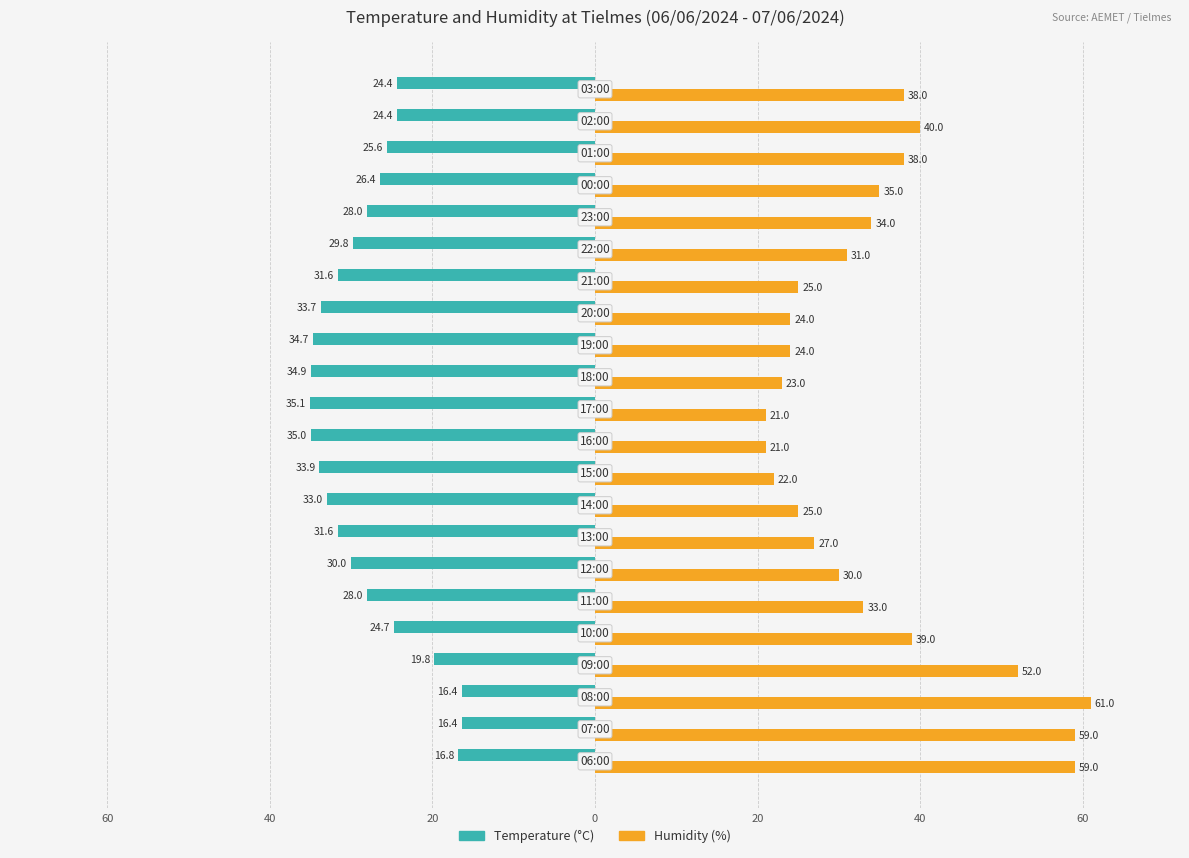

What are all the series names shown in the legend?

Temperature (°C), Humidity (%)